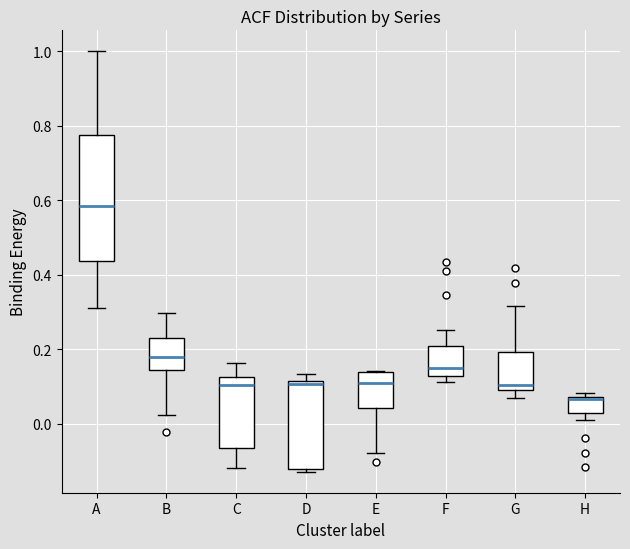

Where does the lower whisker of the box for C end on the y-axis? The values are not printed on the chart, so give them approximately, as read against the axis.

-0.12